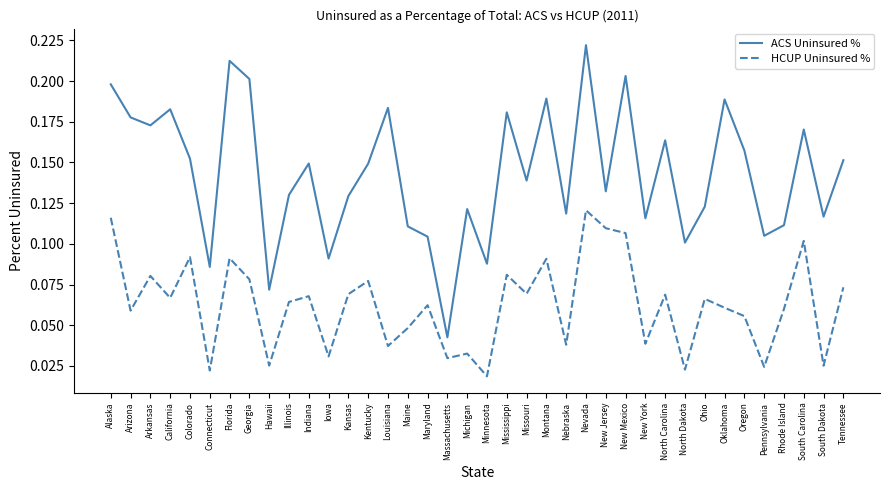

Is it true that ACS Uninsured % equals 0.1 at Kentucky?

True